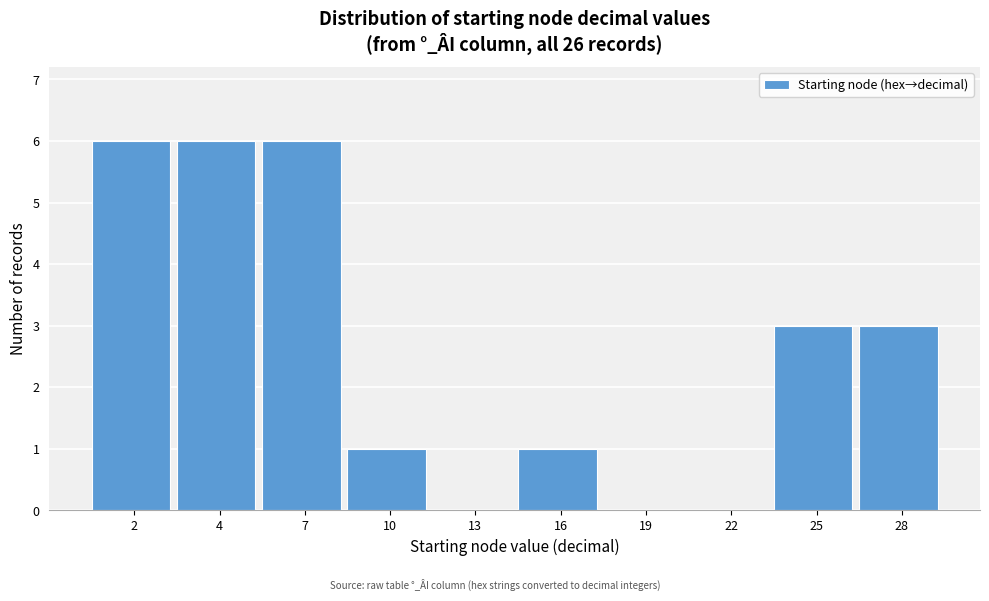

Reading left to right, transcribe all the data shown in this chart.

2=6	4=6	7=6	10=1	13=0	16=1	19=0	22=0	25=3	28=3